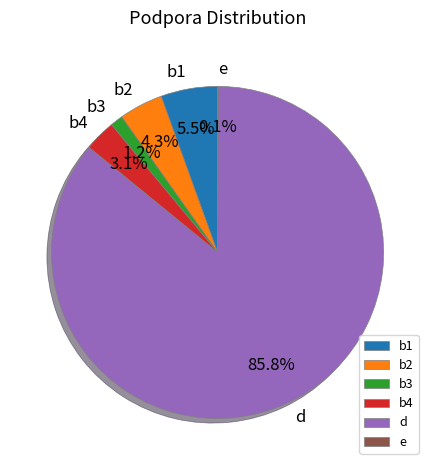

Rank the categories by value from highest to lowest.

d, b1, b2, b4, b3, e